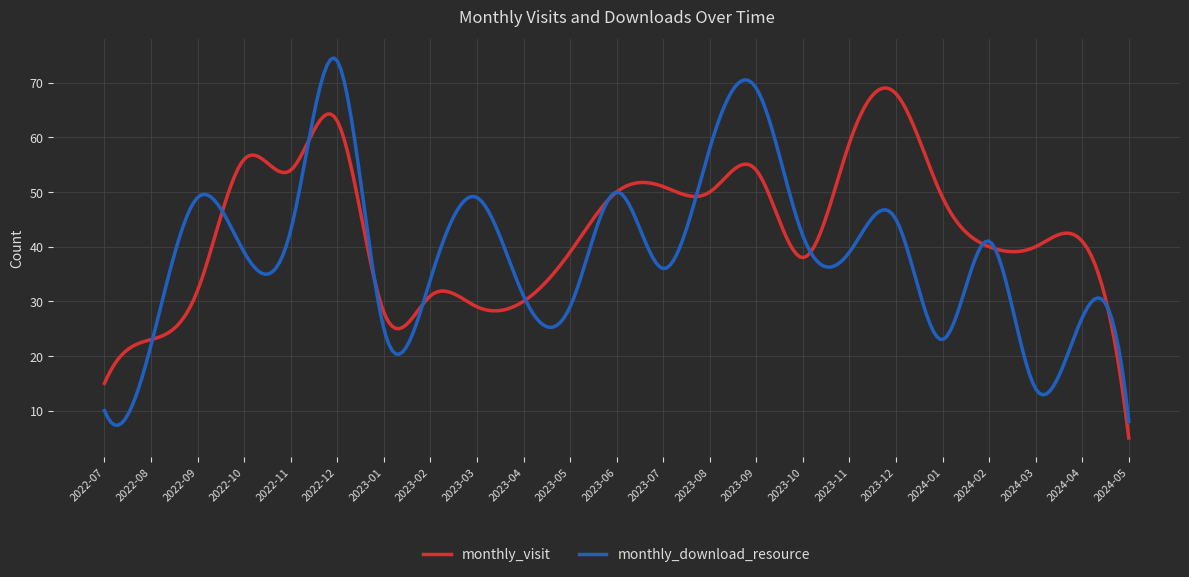

What is the difference between the maximum and second lowest values in the monthly_visit series?

59.1